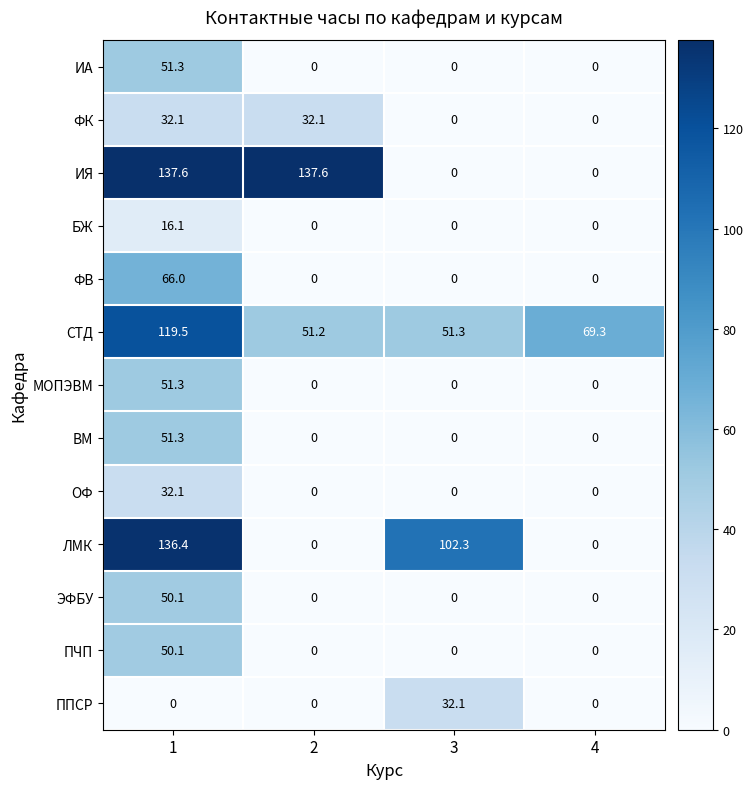

At which category is the sum across all series the highest?

1